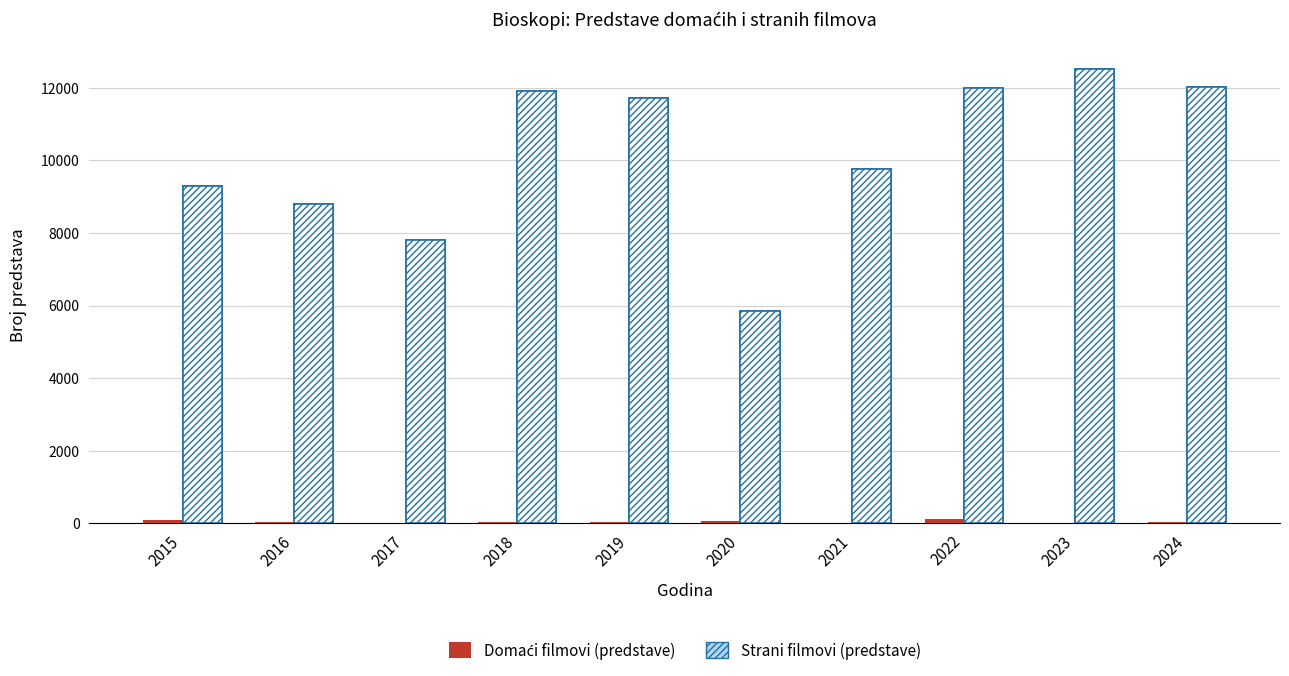

At how many categories does at least one series exceed 11713?

4